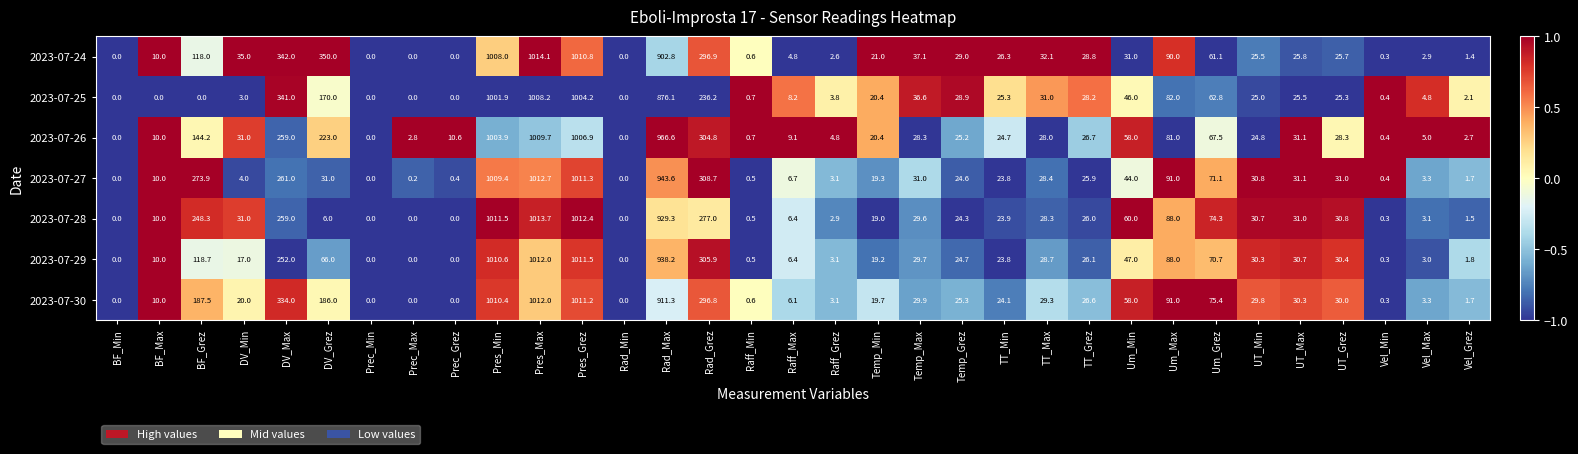

What is the difference between the 2023-07-24 values at Raff_Min and DV_Max?

341.4